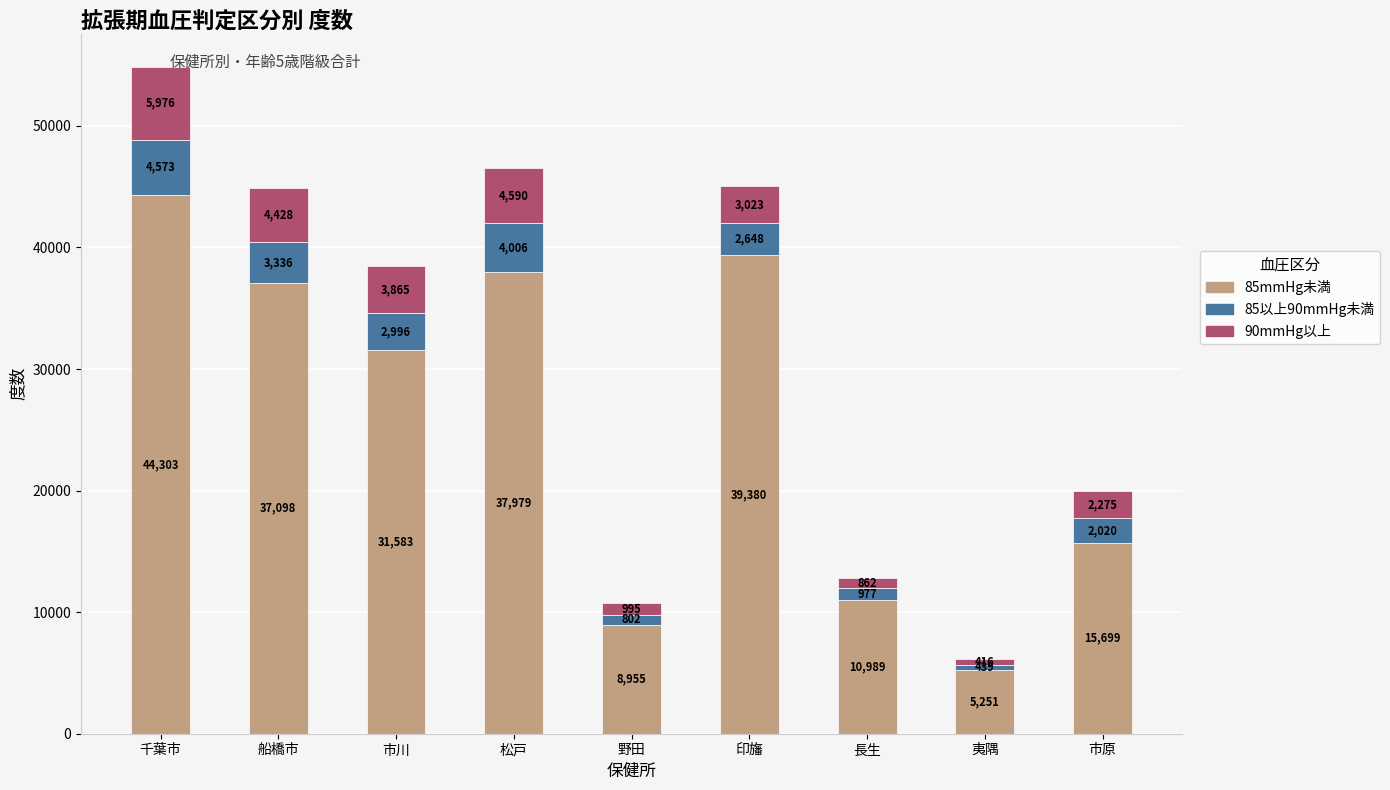

Is it true that 85mmHg未満 equals 24312 at 市原?

False